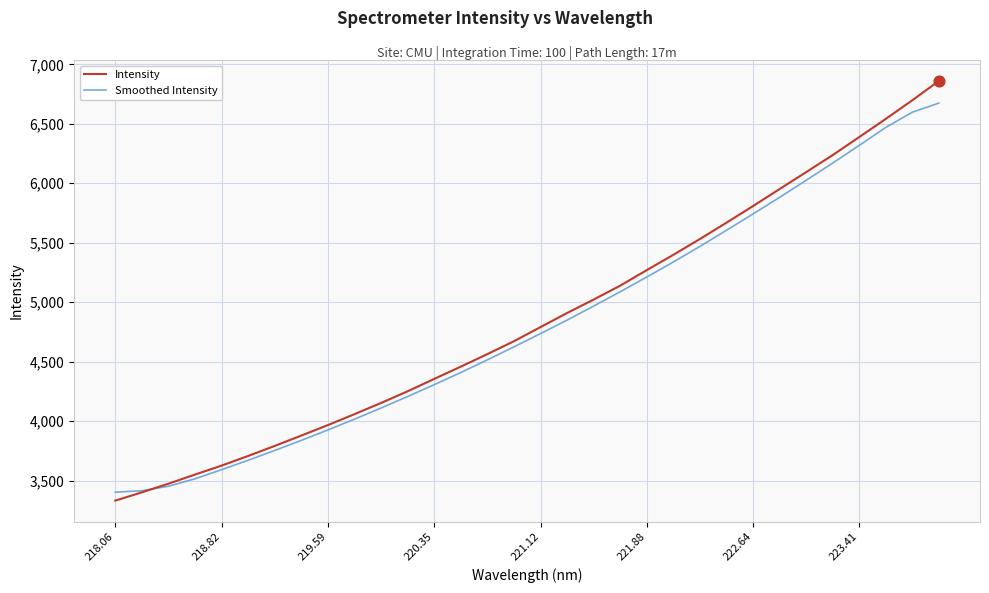

Which series has the widest spread of values?

Intensity